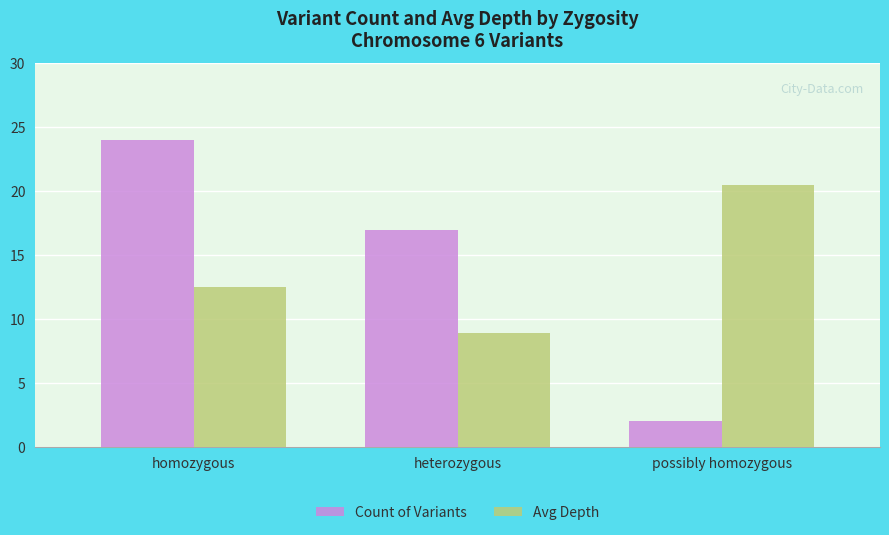

What is the value of the Count of Variants bar at the 1st from the left?

24.0